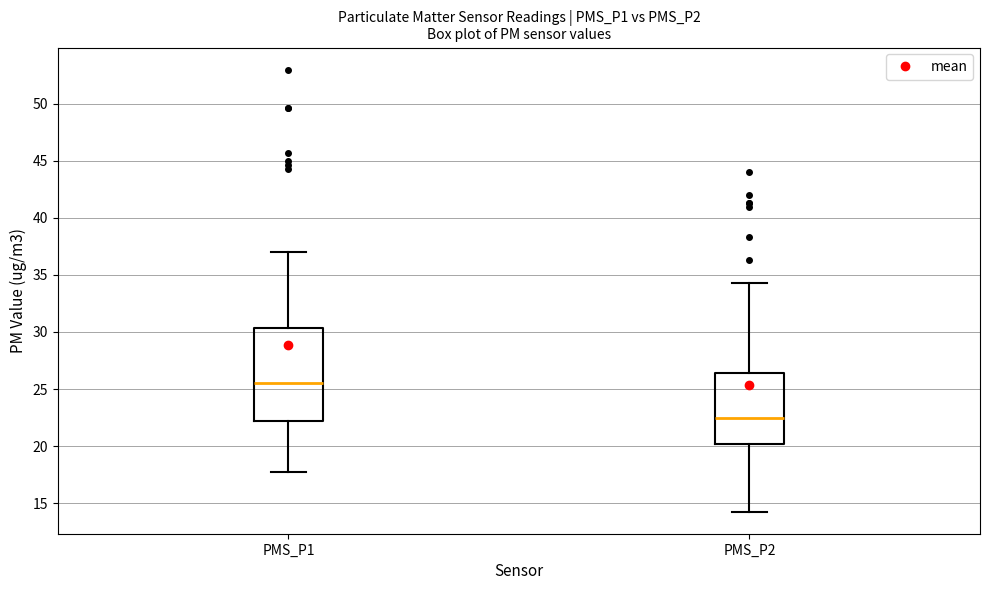

Which box's median line is the highest?

PMS_P1